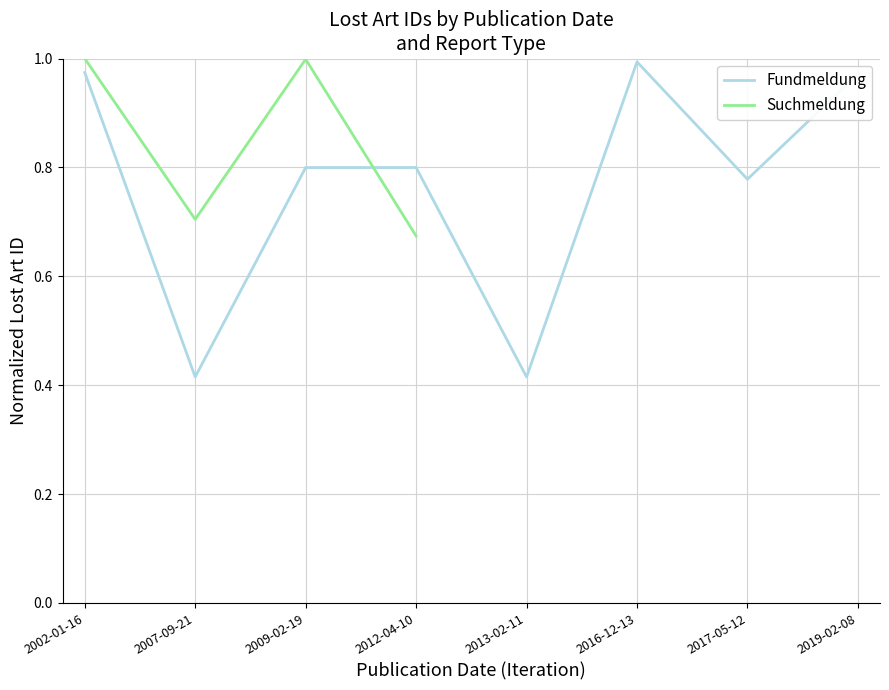

Where is the first local maximum?

2012-04-10